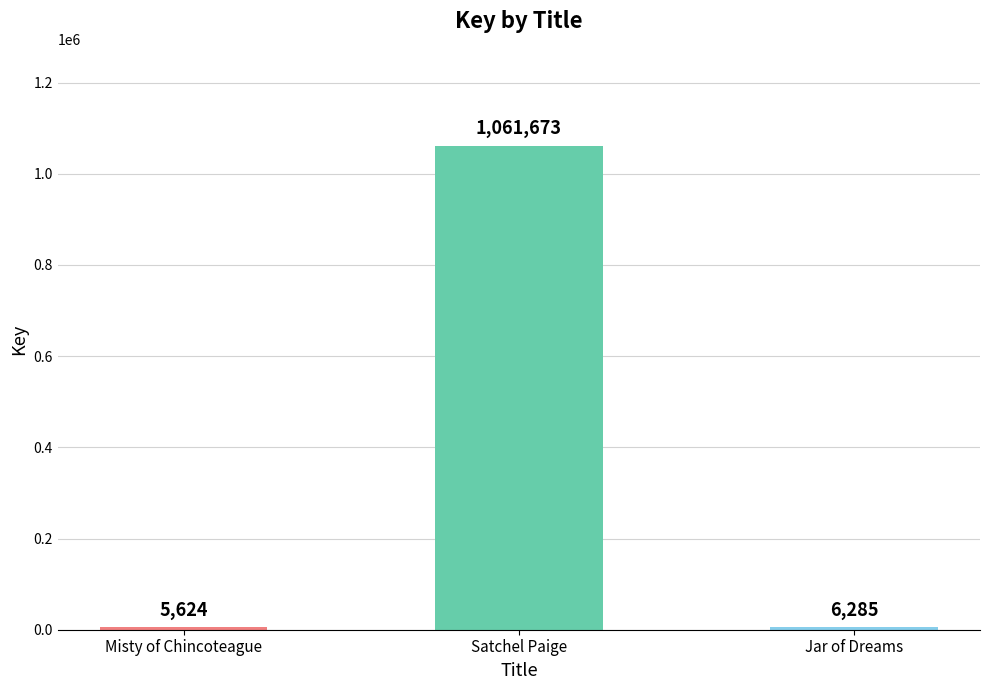

The chart shows a value of 1061673 at Satchel Paige. True or false?

True